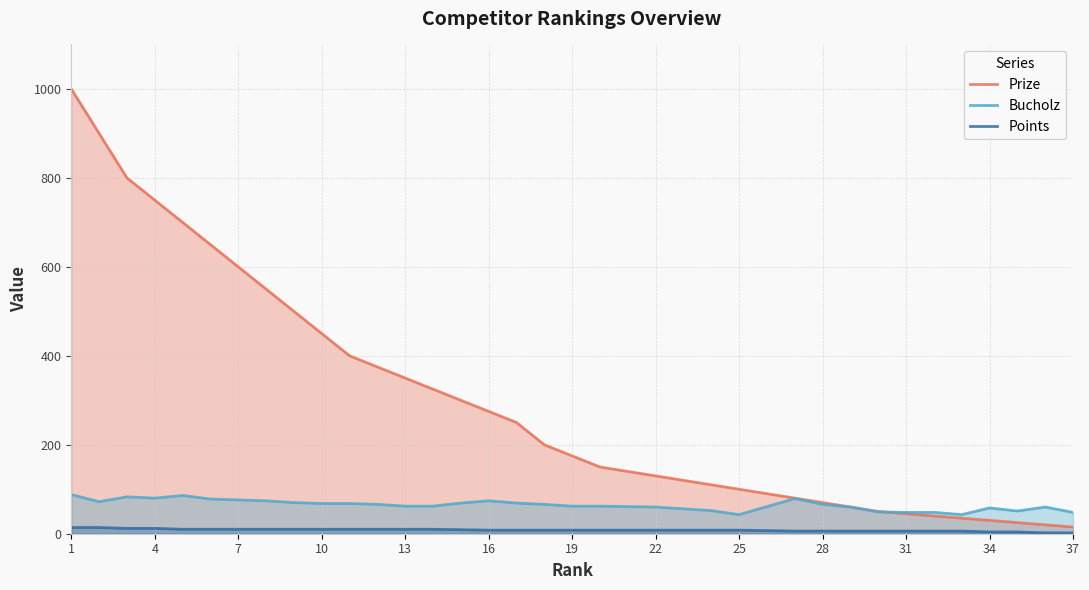

Rank the series by their average value, from highest to lowest.

Prize, Bucholz, Points